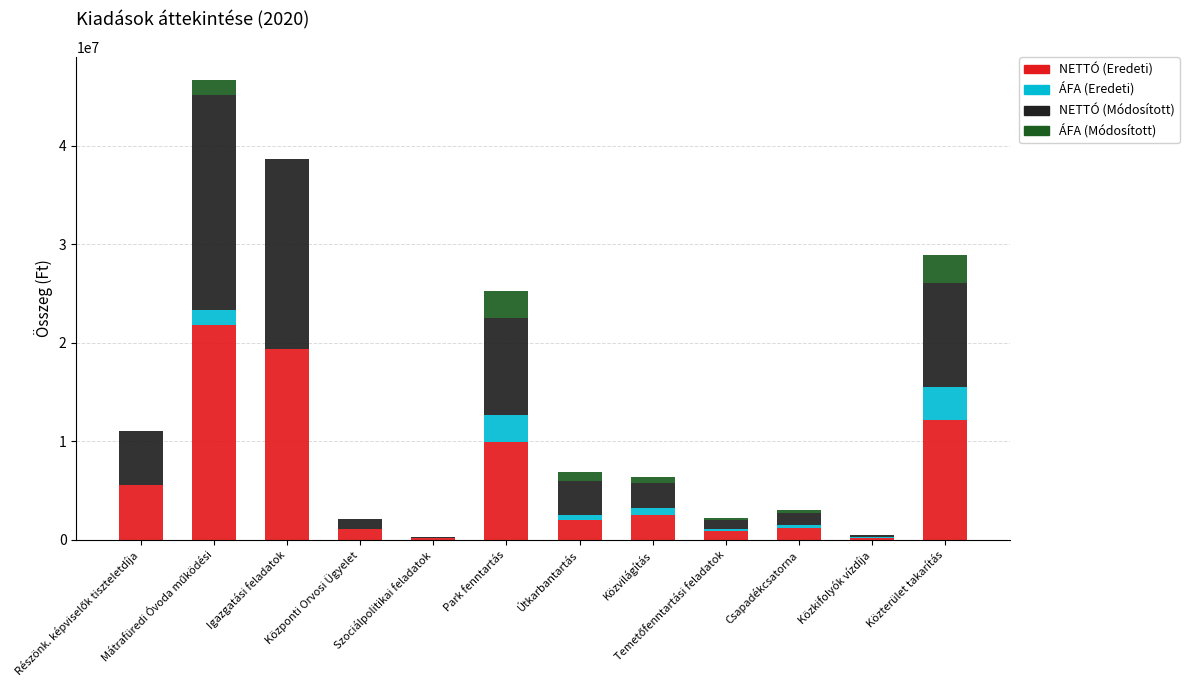

What is the maximum value for NETTÓ (Eredeti)?

21809799